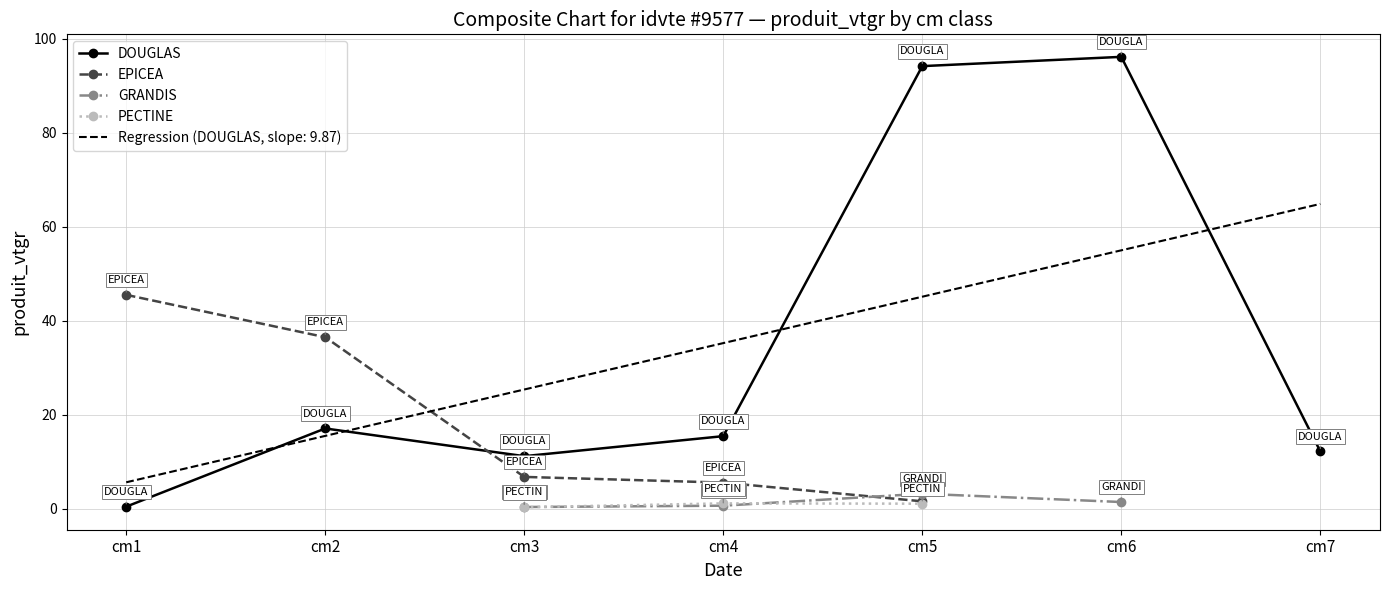

Between cm3 and cm7, which series saw the biggest shift?

DOUGLAS